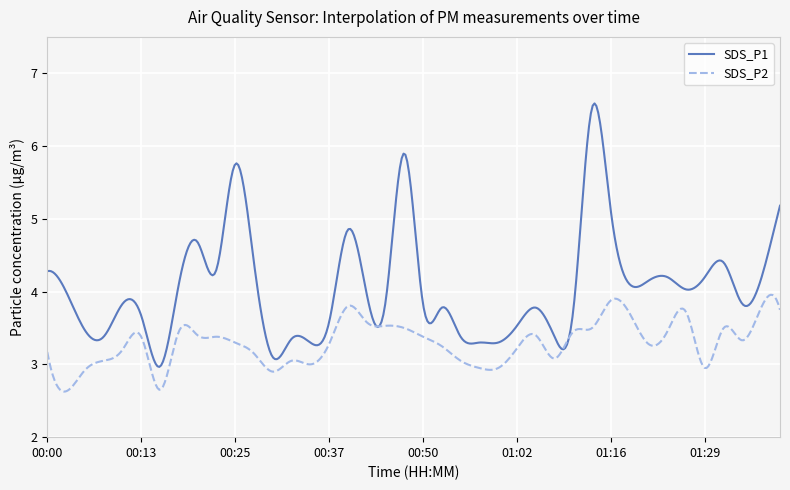

Which series has the widest spread of values?

SDS_P1